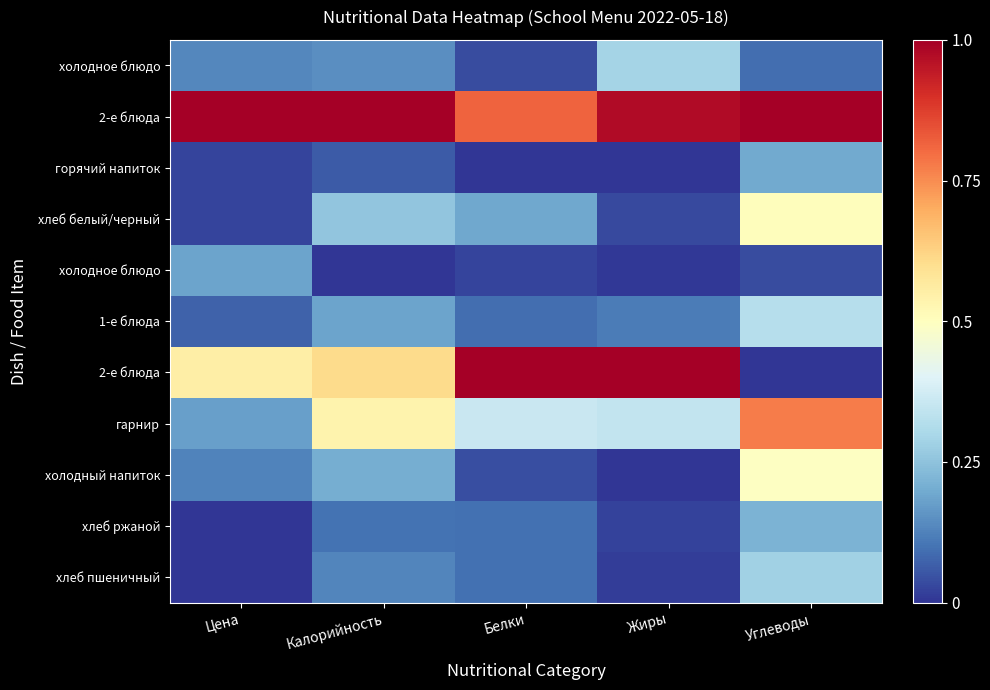

What is the total value across all series at Калорийность?

3.2